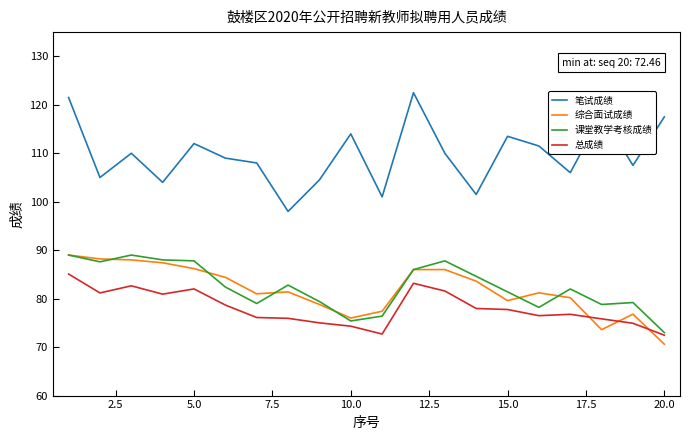

True or false: 课堂教学考核成绩 and 笔试成绩 intersect in this chart.

False